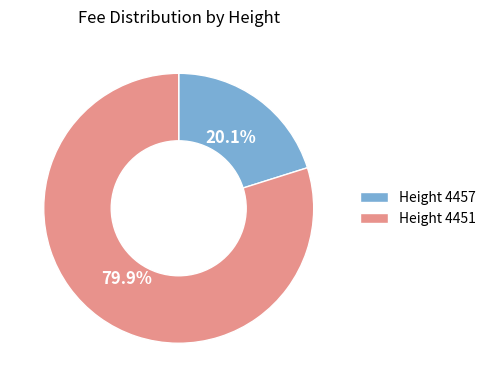

Approximately how many times larger is the value at Height 4457 compared to Height 4451?

0.3